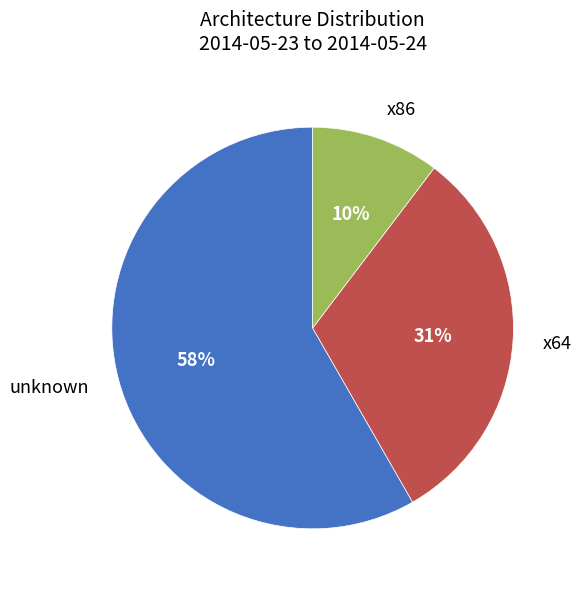

To the nearest percent, what is the difference between the largest and smallest slice percentages?

48%